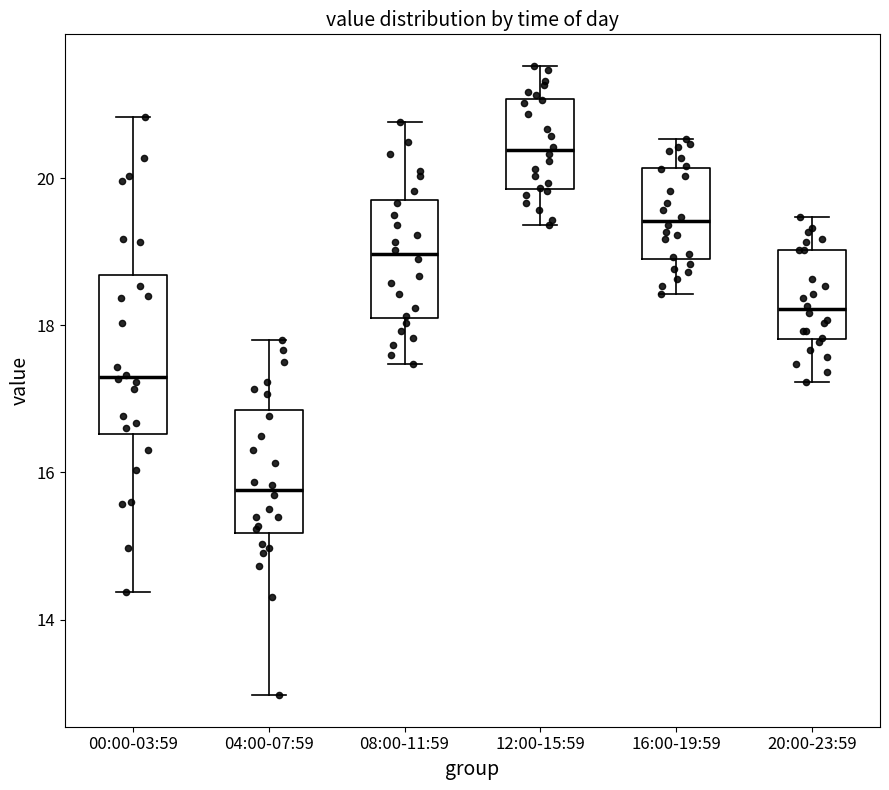

Which box's median line is the lowest?

04:00-07:59